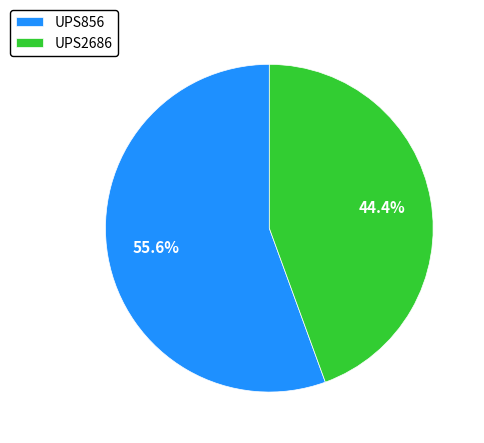

What is the majority slice?

UPS856